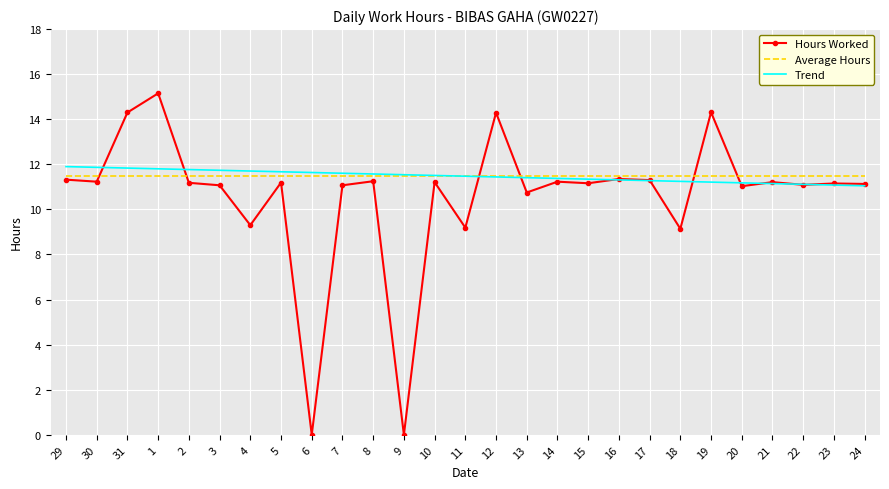

At which category is the sum across all series the highest?

1